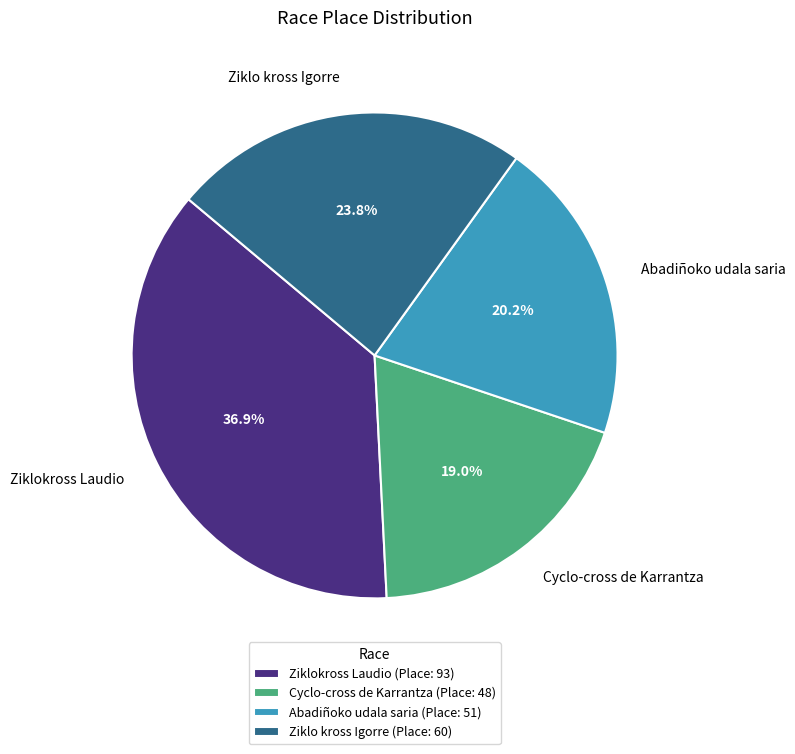

To the nearest percent, what portion does Ziklokross Laudio represent?

37%